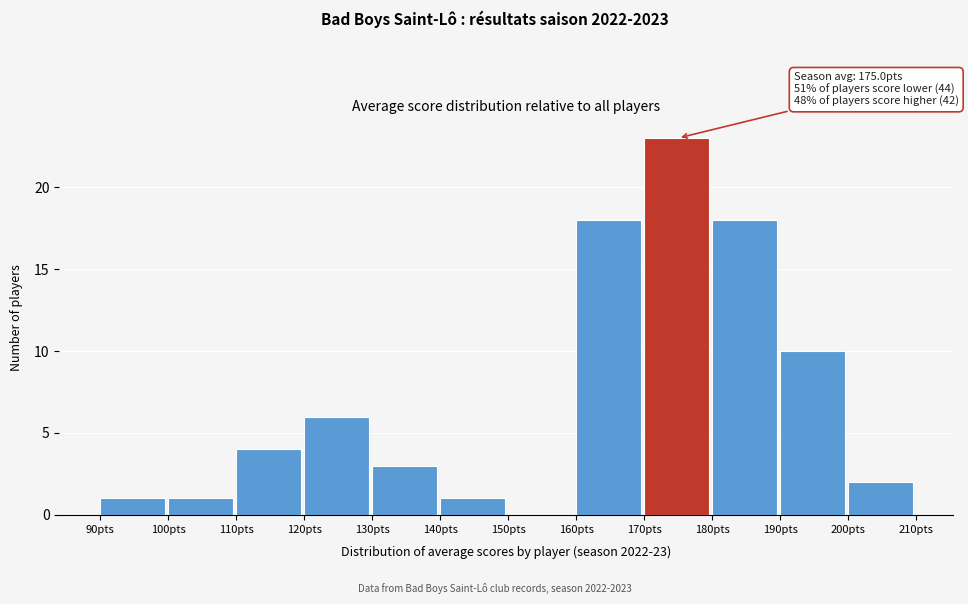

Over which range of the x-axis is the bar tallest?

170 to 180